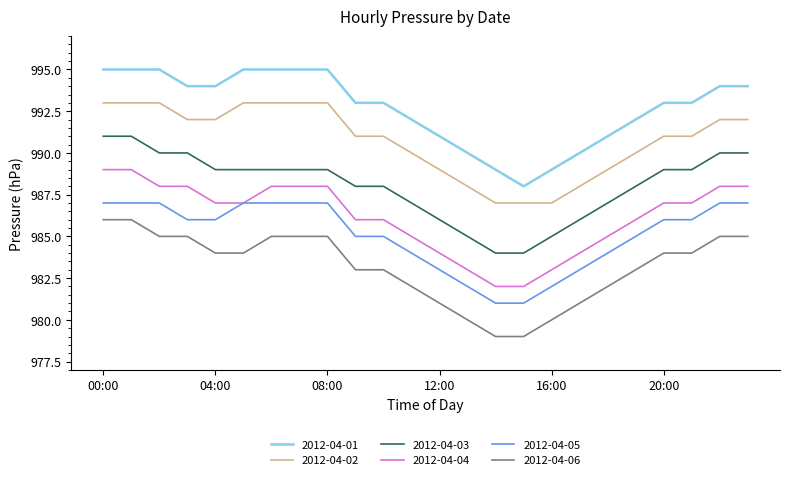

Which series has the largest total across all categories?

2012-04-01